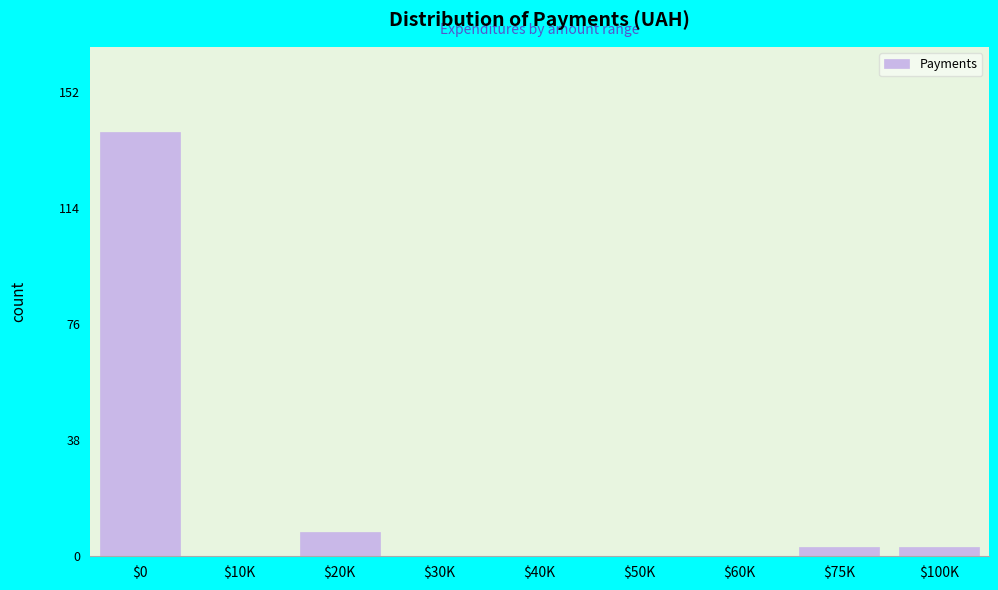

What is the sum of all values?

153